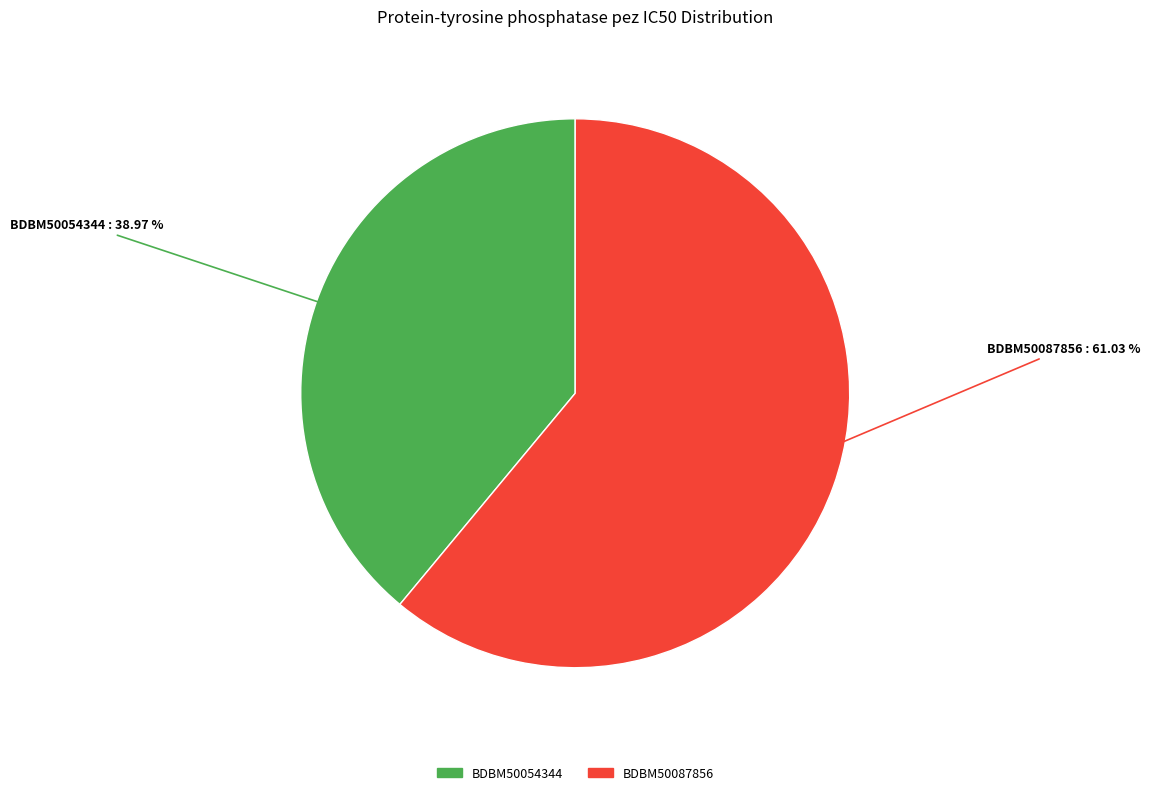

True or false: BDBM50054344 accounts for 39% of the total.

True